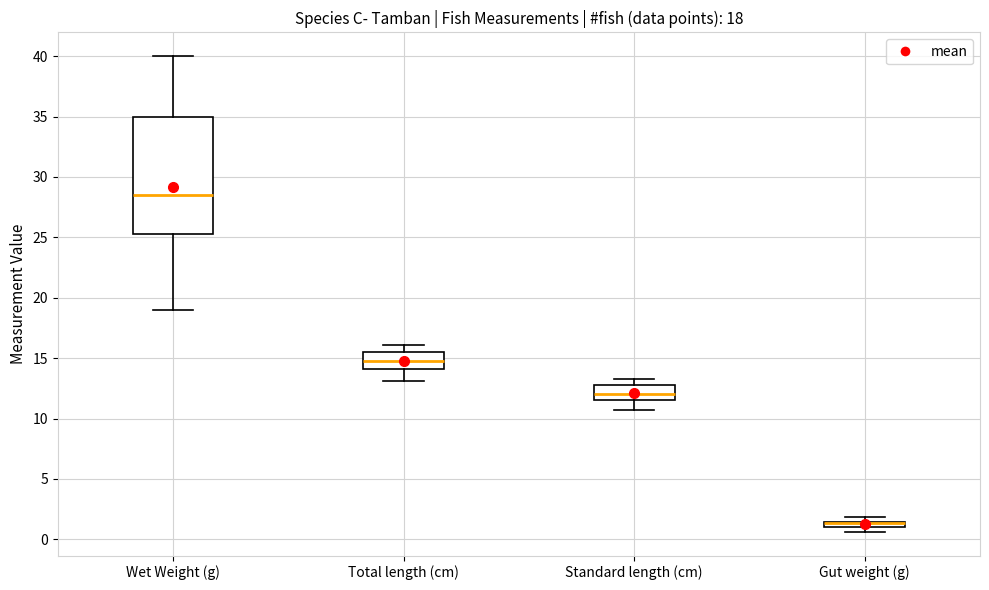

Which box is the tallest, from its lower edge to its upper edge?

Wet Weight (g)